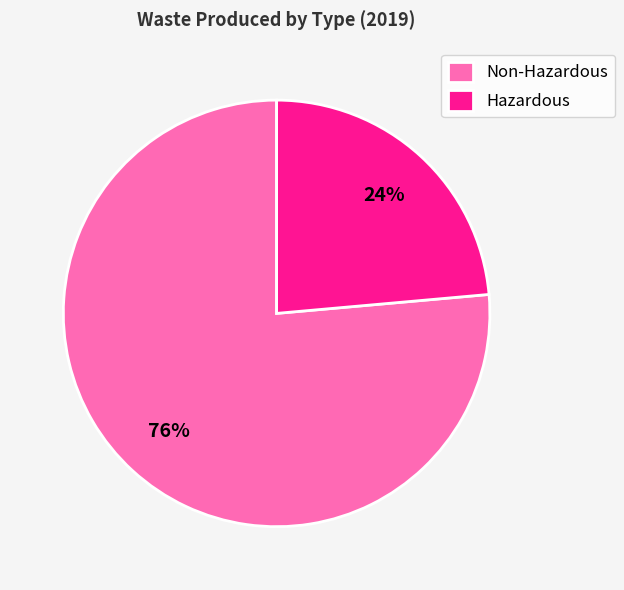

How many slices are in this pie chart?

2